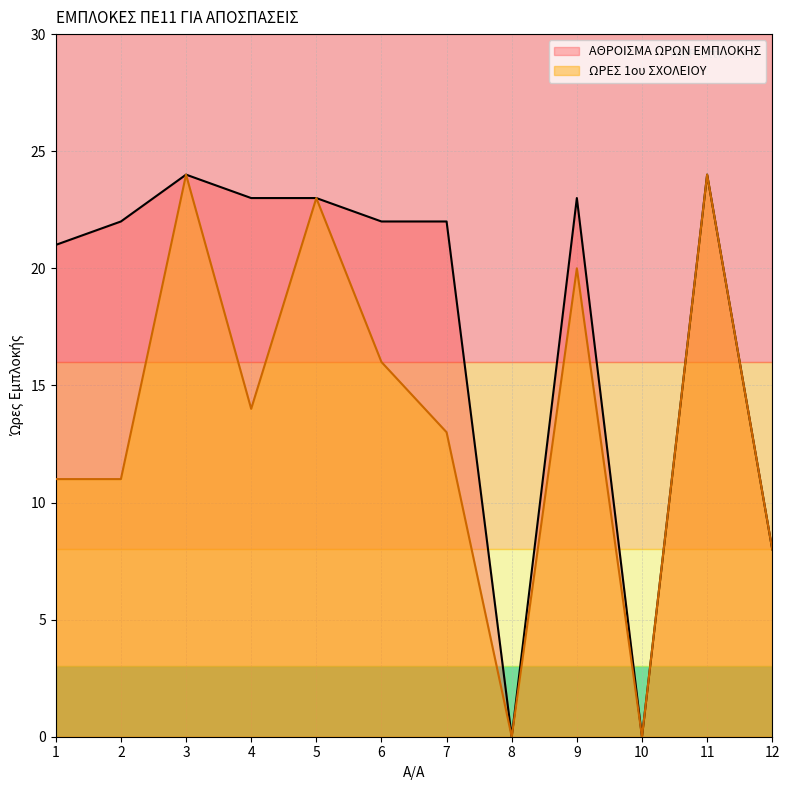

True or false: ΩΡΕΣ 1ου ΣΧΟΛΕΙΟΥ and ΑΘΡΟΙΣΜΑ ΩΡΩΝ ΕΜΠΛΟΚΗΣ intersect in this chart.

False